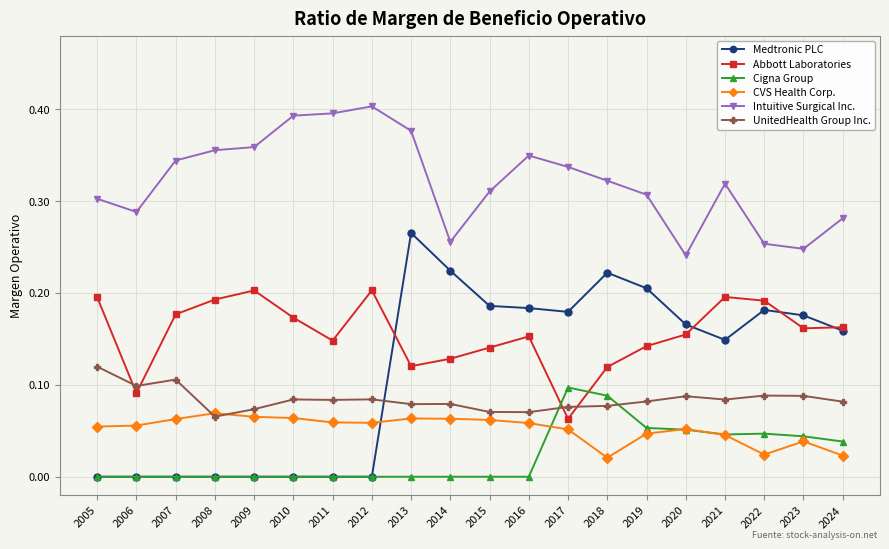

At which label does UnitedHealth Group Inc. reach its peak?

2005